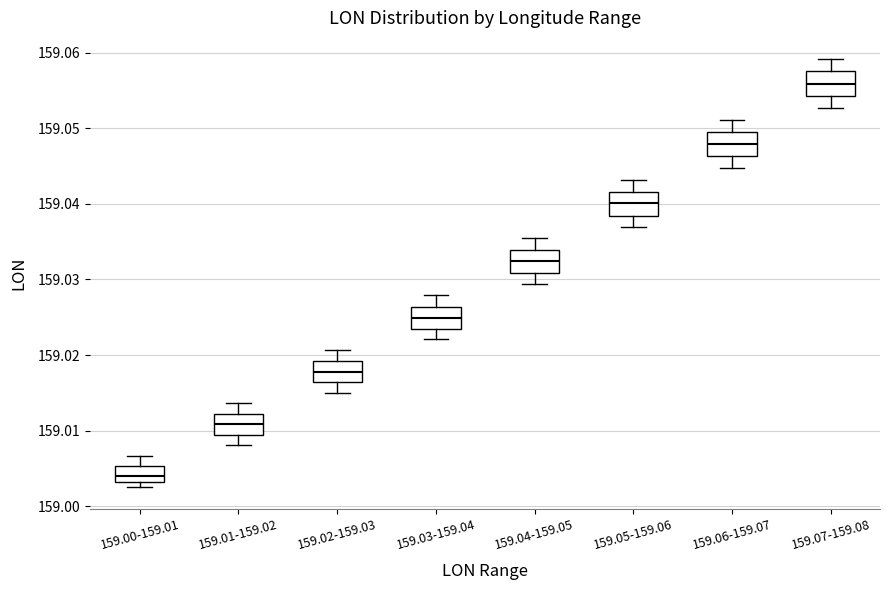

Where does the upper whisker of the box for 159.01-159.02 end on the y-axis? The values are not printed on the chart, so give them approximately, as read against the axis.

159.014